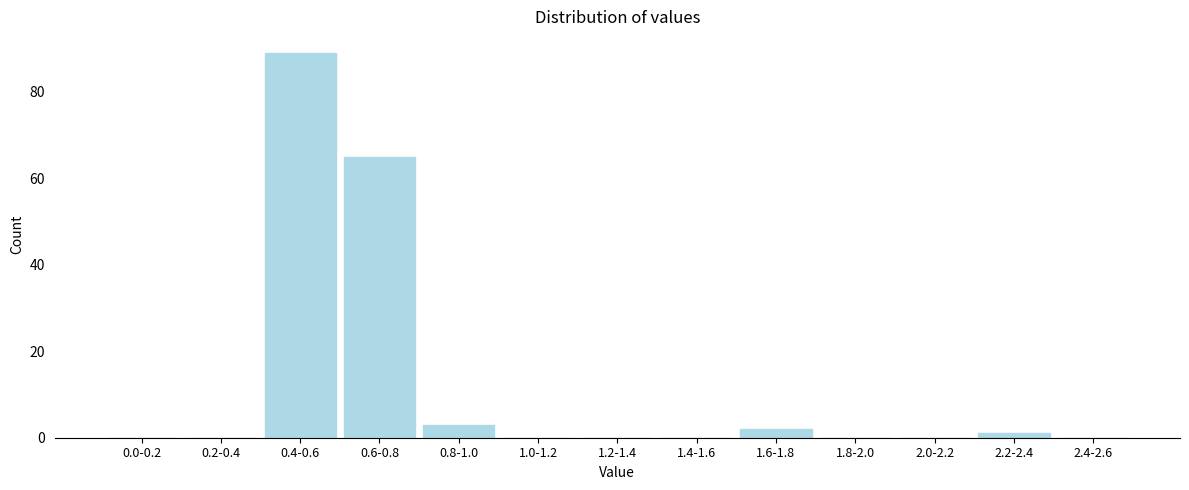

Reading right to left, list all the values displayed in this chart.

2.4-2.6=0	2.2-2.4=1	2.0-2.2=0	1.8-2.0=0	1.6-1.8=2	1.4-1.6=0	1.2-1.4=0	1.0-1.2=0	0.8-1.0=3	0.6-0.8=65	0.4-0.6=89	0.2-0.4=0	0.0-0.2=0